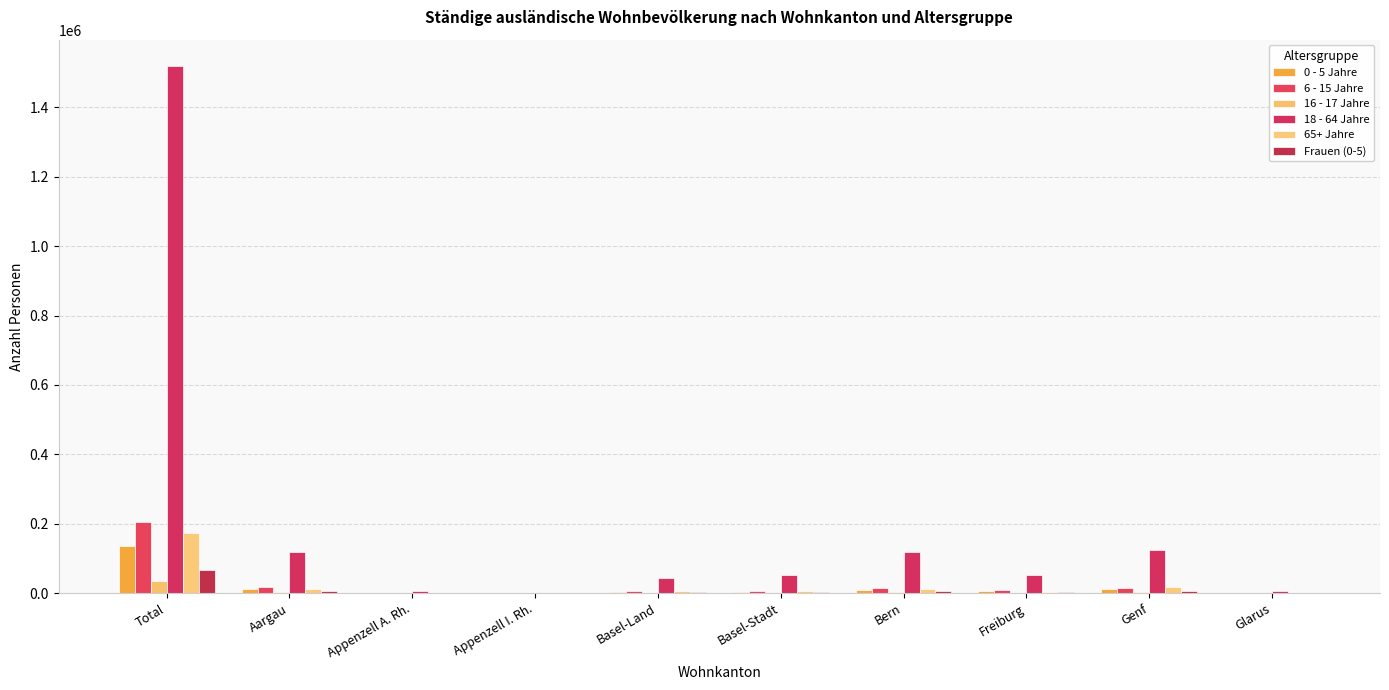

At Freiburg, list the series in order from largest to smallest.

18 - 64 Jahre, 6 - 15 Jahre, 0 - 5 Jahre, 65+ Jahre, Frauen (0-5), 16 - 17 Jahre